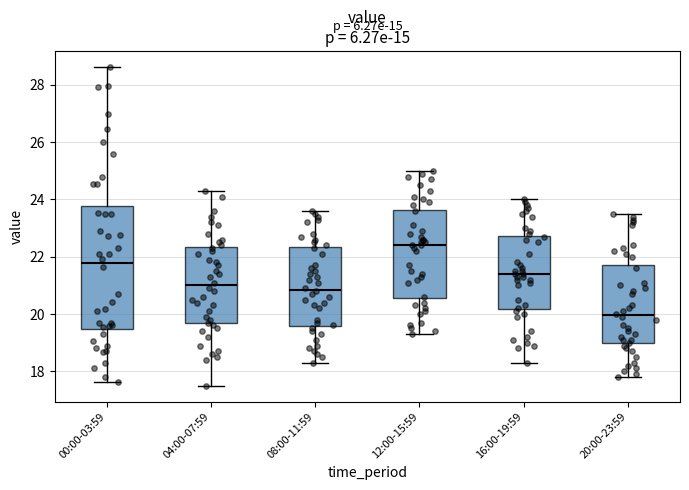

Which box's median line is the lowest?

20:00-23:59